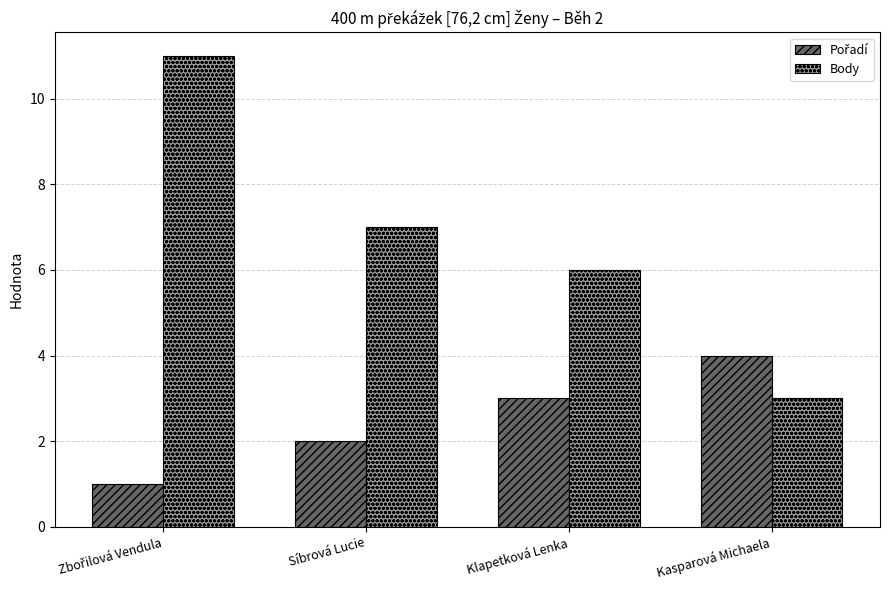

What is the sum of all Body values?

27